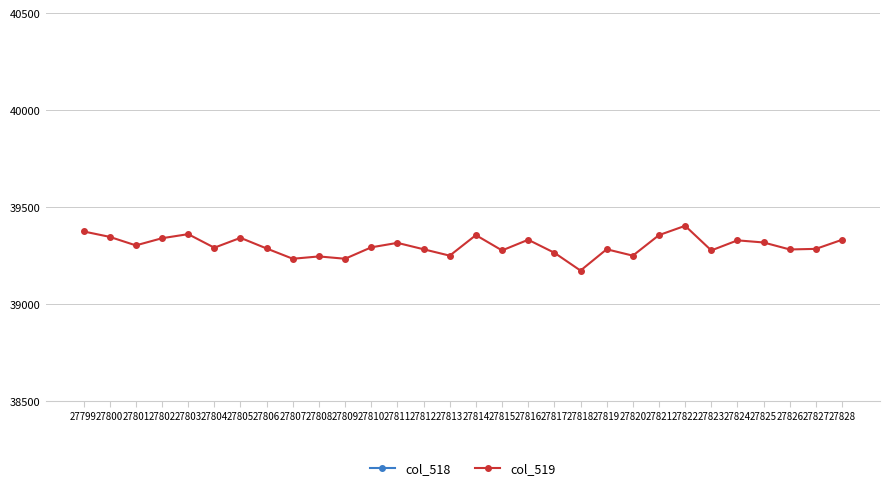

In col_518, how many points are higher than both neighbors (excluding endpoints)?

7